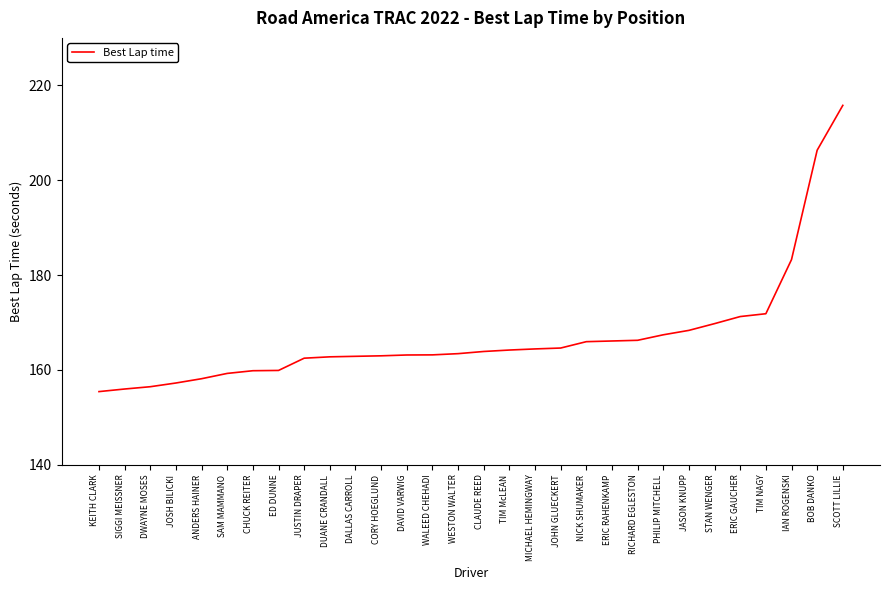

How many series are shown in this chart?

1